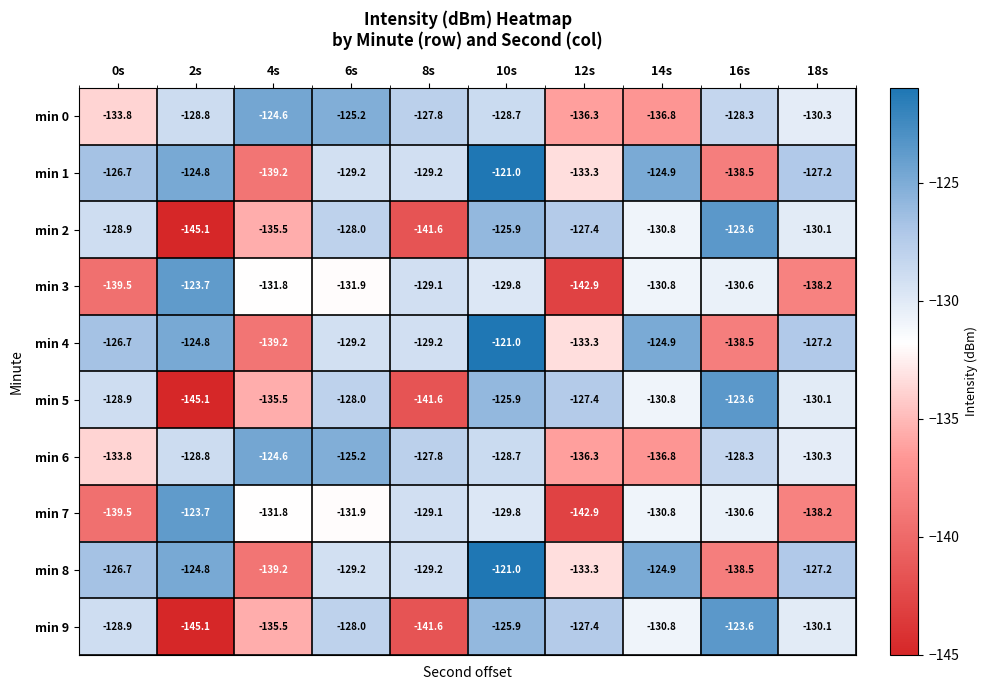

What is the sum of all min 6 values?

-1300.6